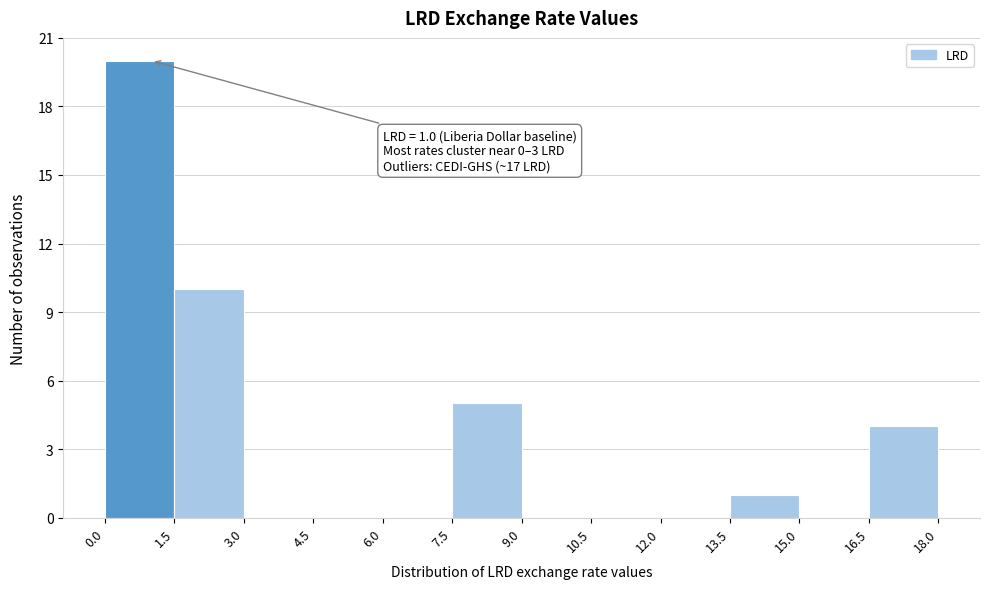

Over which range of the x-axis is the bar tallest?

0.0 to 1.5